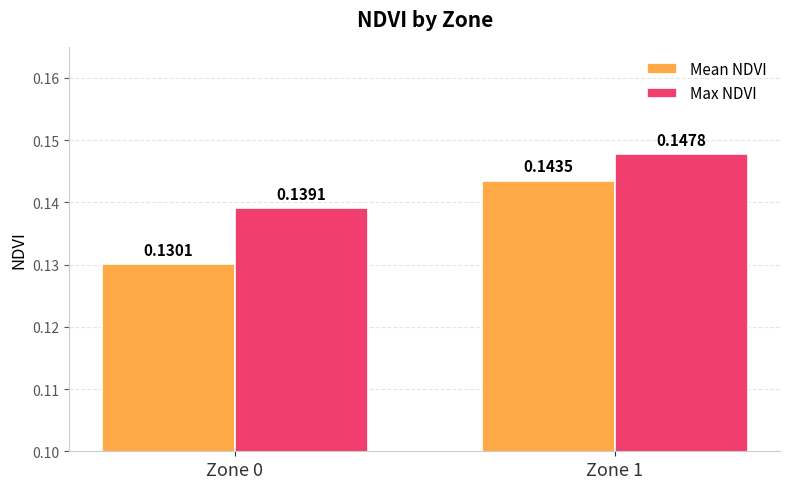

Is the value of Mean NDVI at Zone 0 greater than the value of Max NDVI at Zone 1?

No